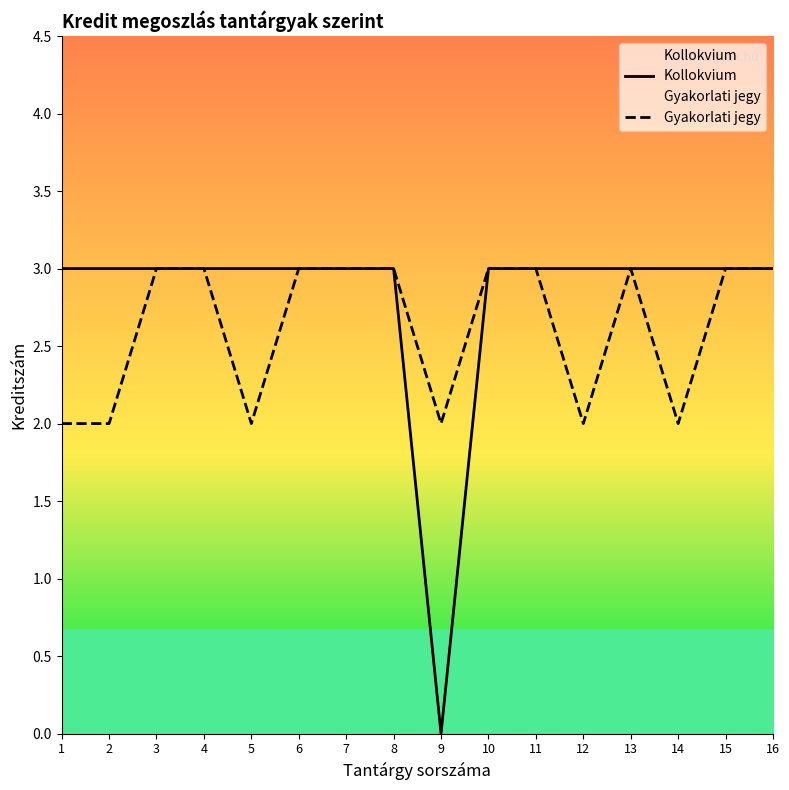

Which category has the lowest value across all series?

9